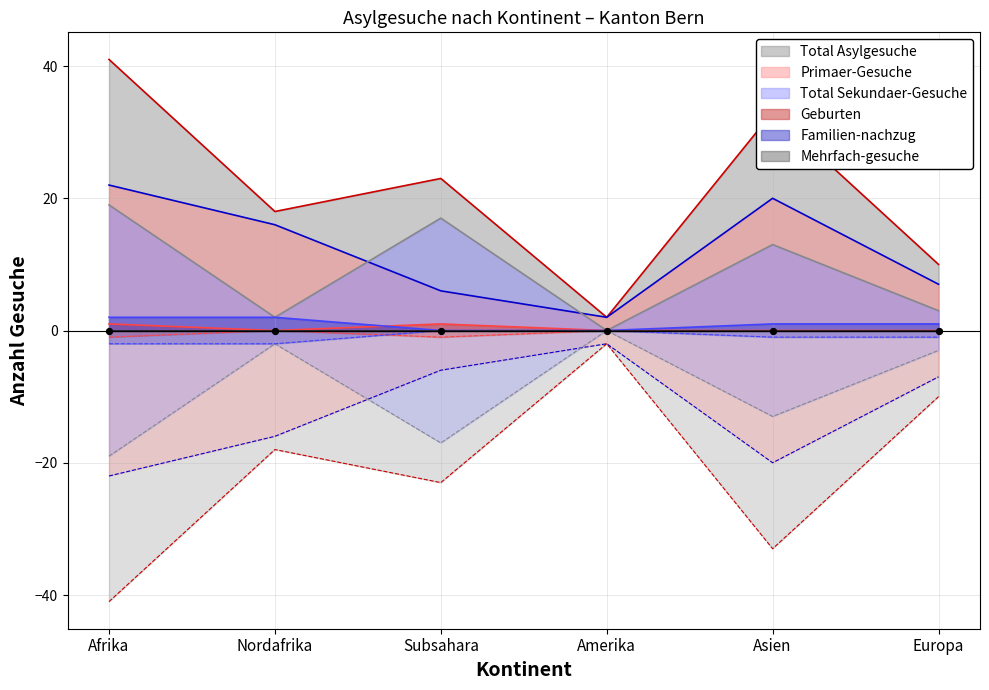

What is the total value across all series at Europa?

21